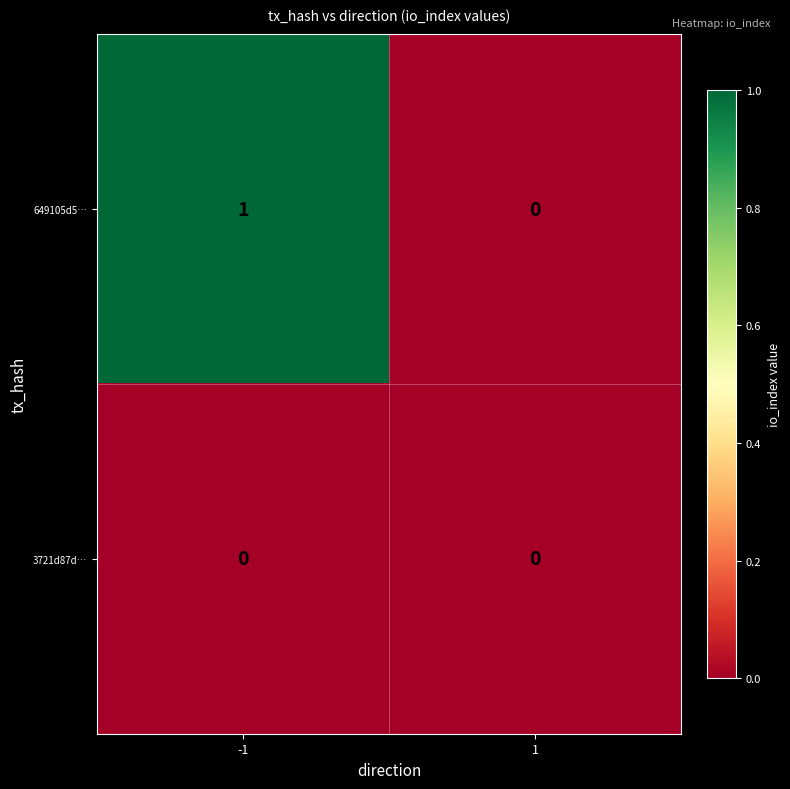

List the series in order of their overall mean, lowest first.

3721d87d…, 649105d5…